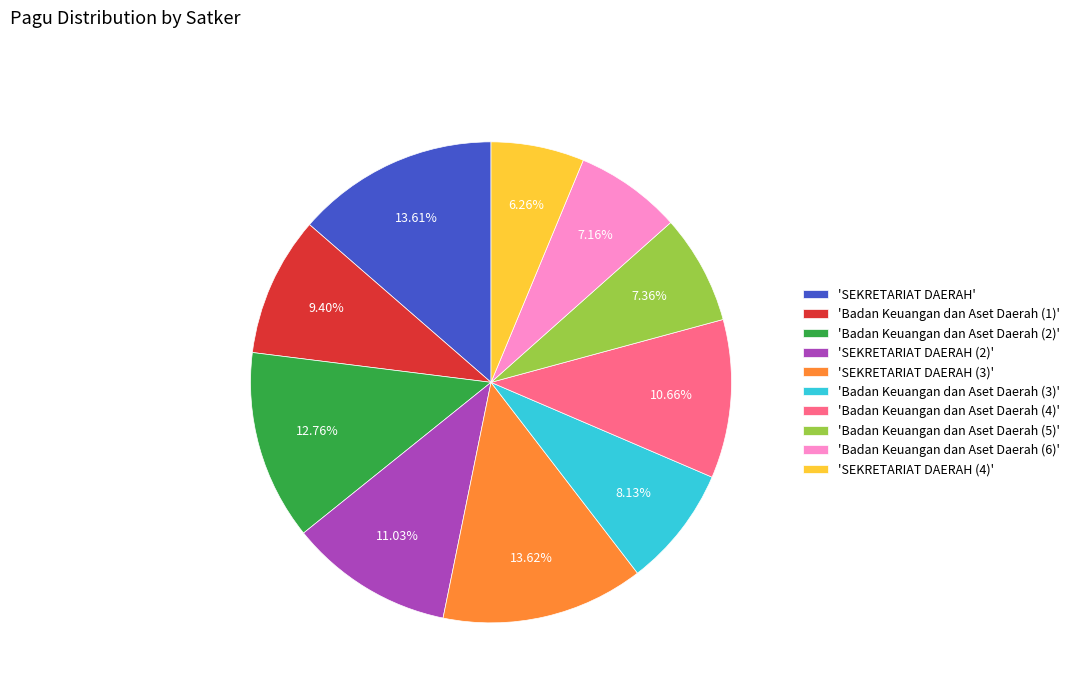

Approximately how many times larger is the value at 'Badan Keuangan dan Aset Daerah (1)' compared to 'Badan Keuangan dan Aset Daerah (6)'?

1.3